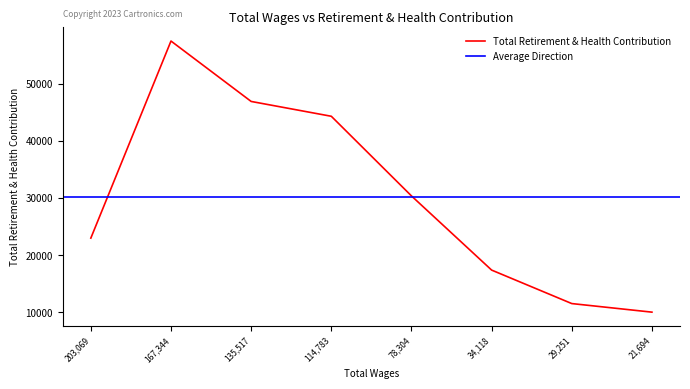

Between 135517.0 and 78304.0, which is larger?

135517.0